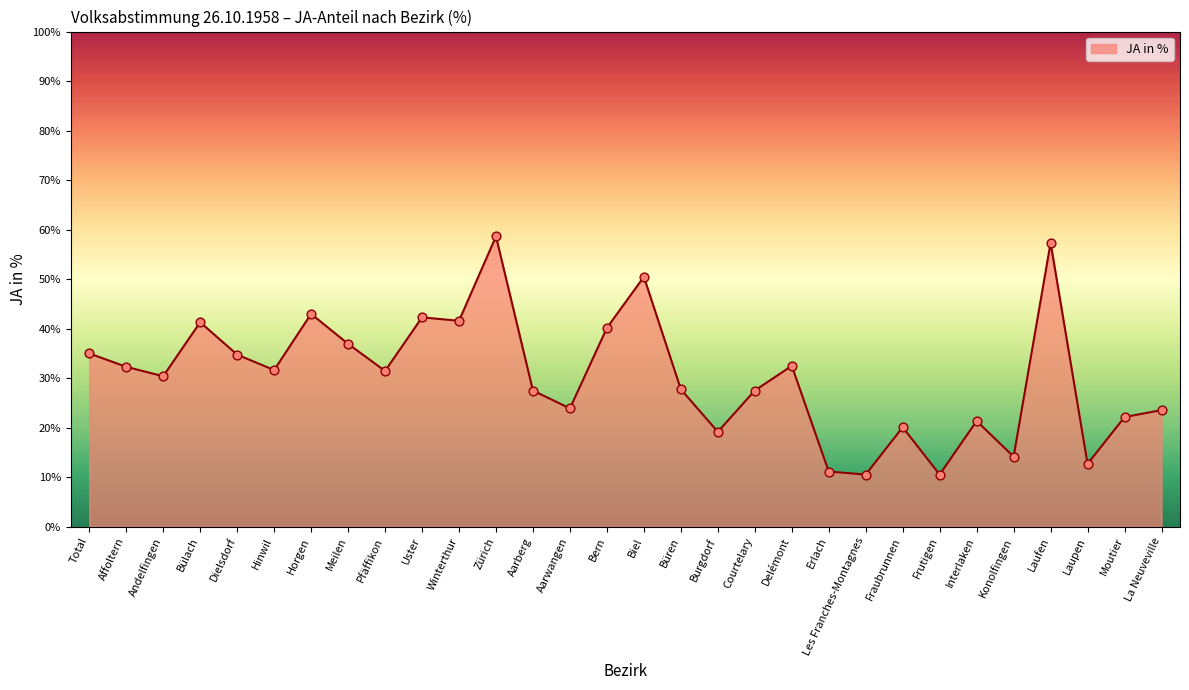

What is the change in value from Andelfingen to Meilen?

+6.5